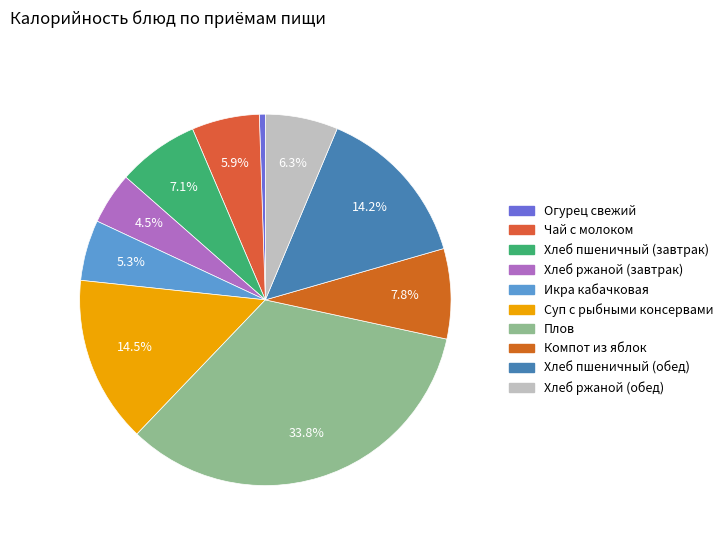

How many segments does this pie chart have?

10